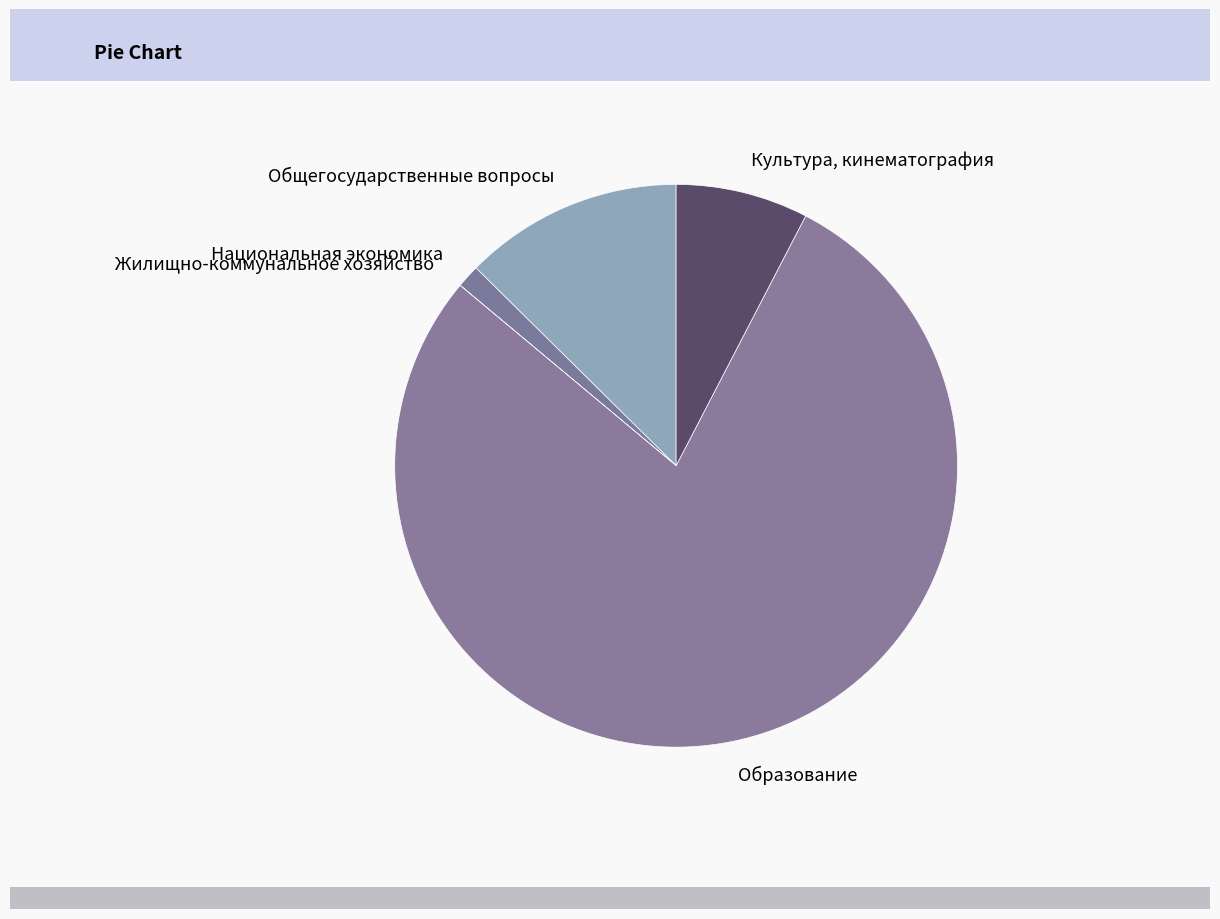

Is the sum of Общегосударственные вопросы and Национальная экономика greater than half?

No